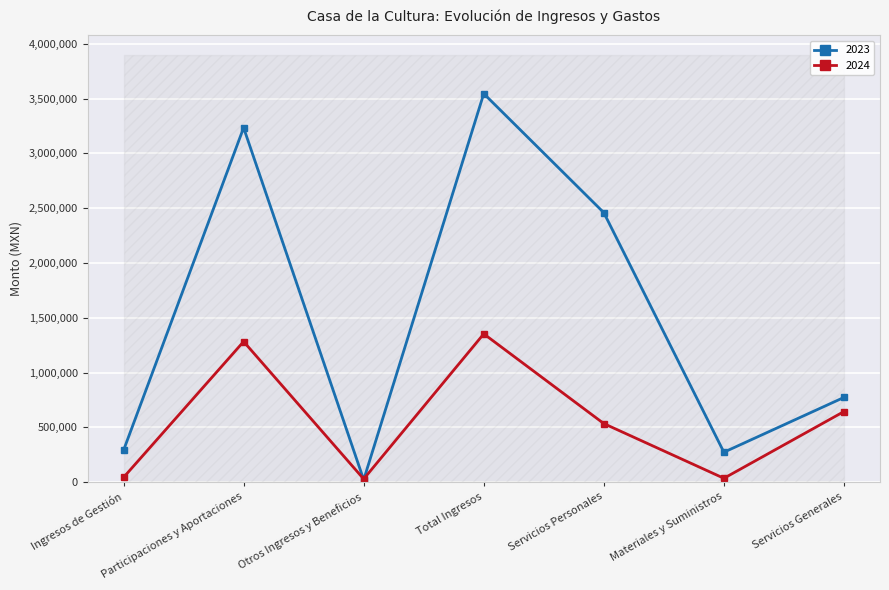

Is it true that 2024 equals 326900.0 at Servicios Personales?

False